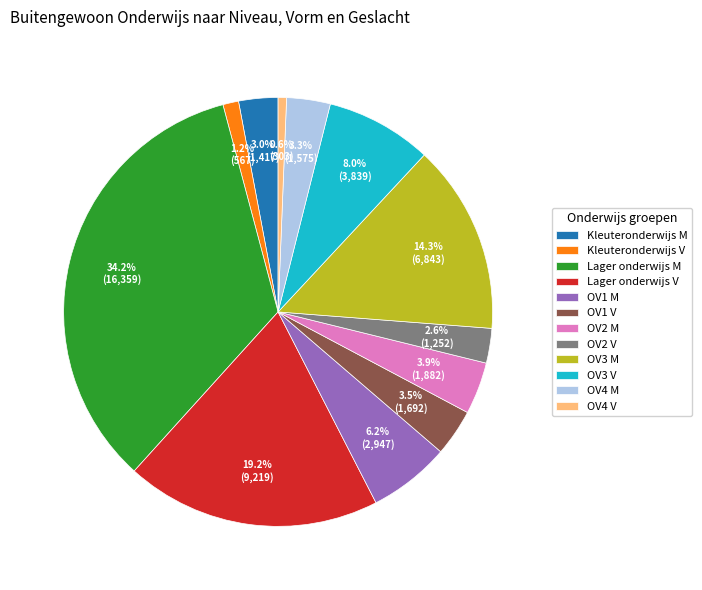

Does any single category account for the majority?

No